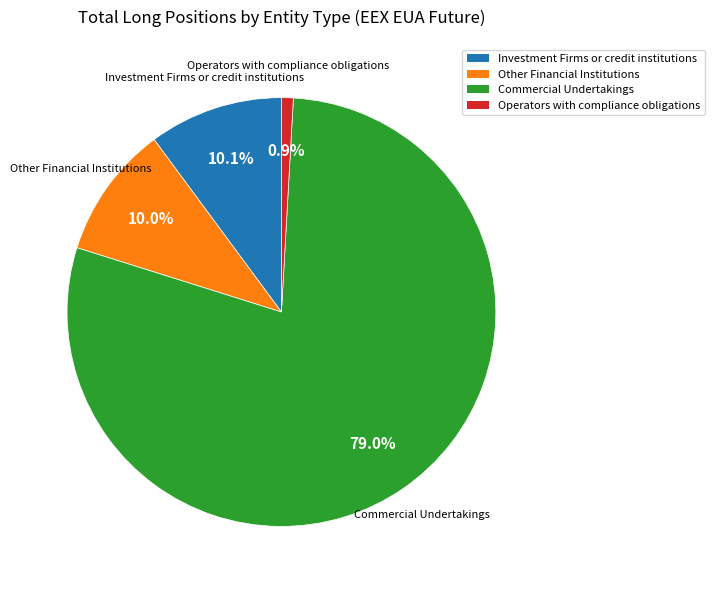

To the nearest percent, what percentage of the pie is Operators with compliance obligations?

1%